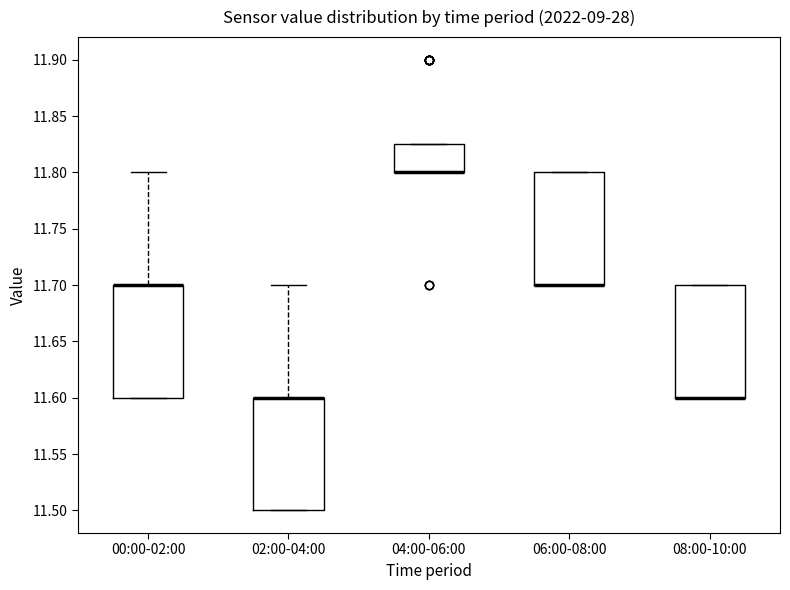

Reading left to right, transcribe this box plot: for each box, give where its median line is, the range the box spans, and where its two whiskers end, as read against the y-axis. The values are not printed on the chart, so give them approximately, as read against the axis.

00:00-02:00: median 11.700 (drawn on the box's upper edge), box 11.600 to 11.700, whiskers 11.600 to 11.800
02:00-04:00: median 11.600 (drawn on the box's upper edge), box 11.500 to 11.600, whiskers 11.500 to 11.700
04:00-06:00: median 11.800 (drawn on the box's lower edge), box 11.800 to 11.825, whiskers 11.800 to 11.825
06:00-08:00: median 11.700 (drawn on the box's lower edge), box 11.700 to 11.800, whiskers 11.700 to 11.800
08:00-10:00: median 11.600 (drawn on the box's lower edge), box 11.600 to 11.700, whiskers 11.600 to 11.700